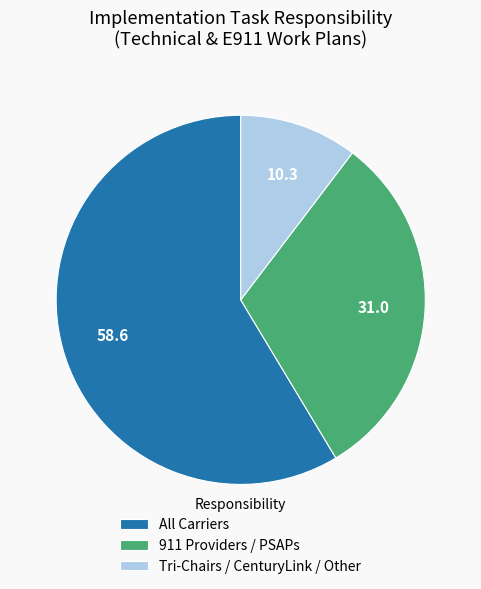

Is it true that Tri-Chairs / CenturyLink / Other is 10% of the pie?

True